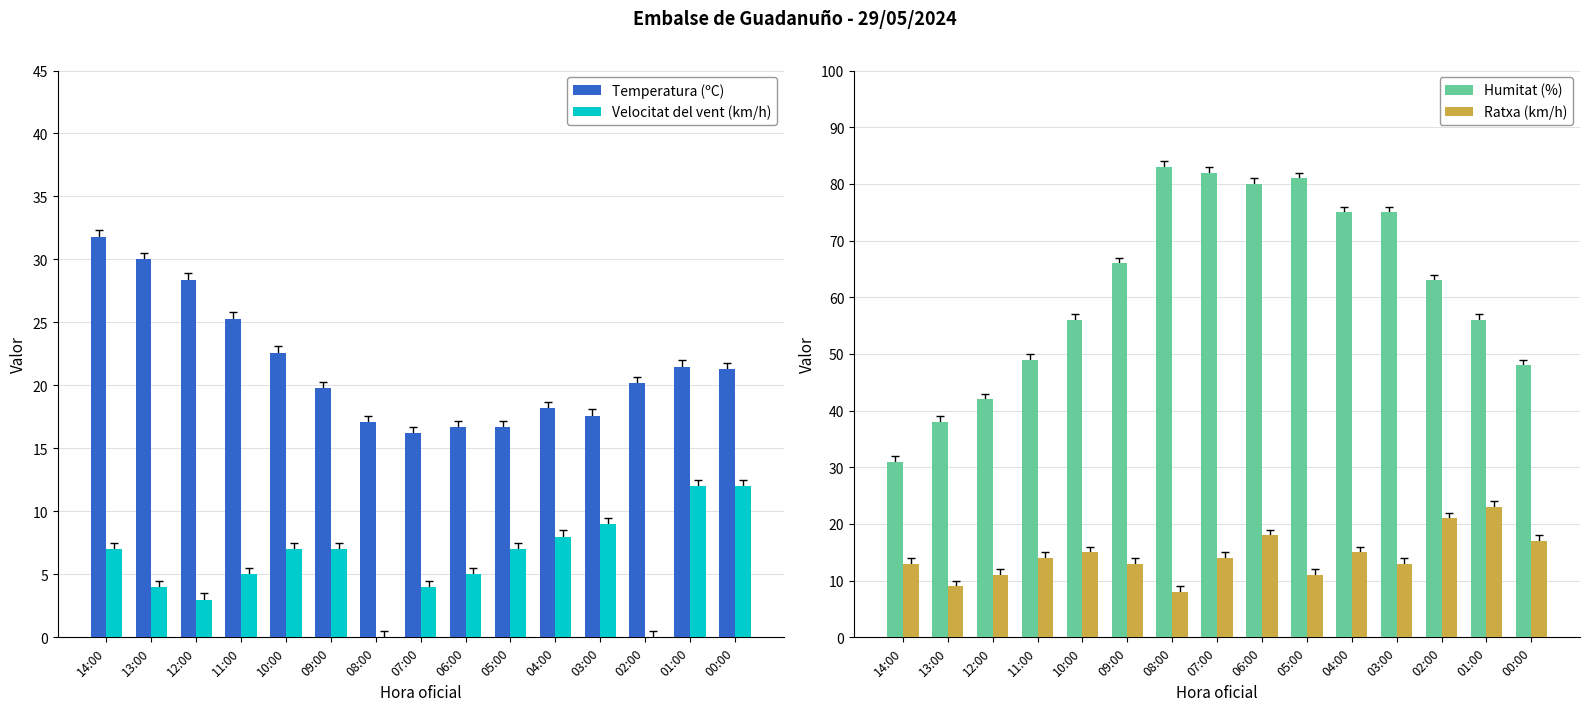

Does the chart contain stacked bars?

No